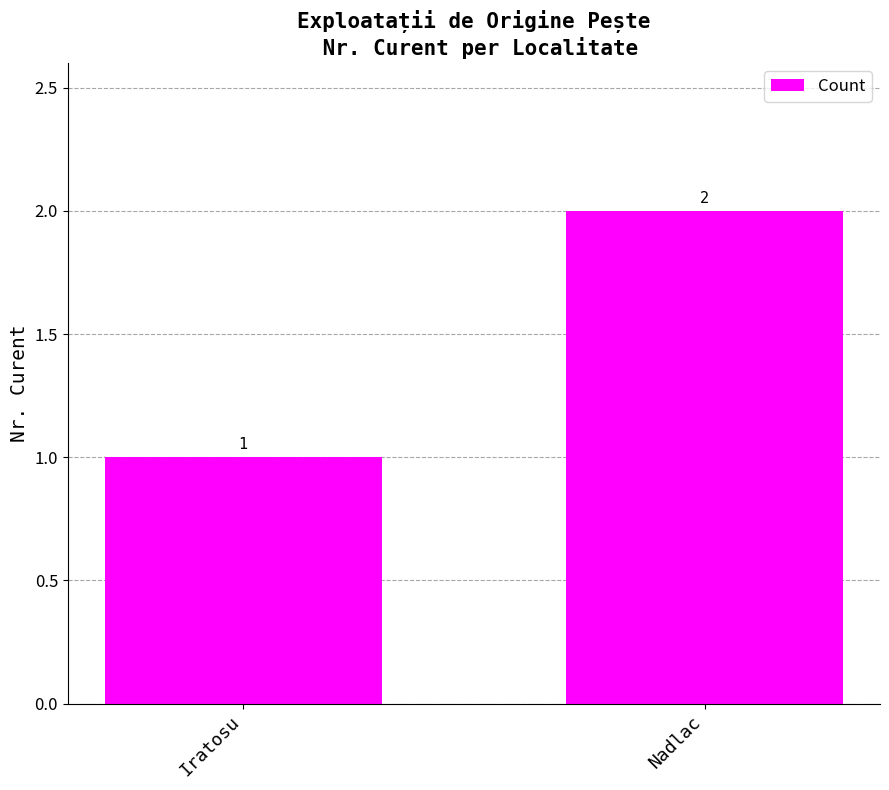

What position from the right is Iratosu?

2